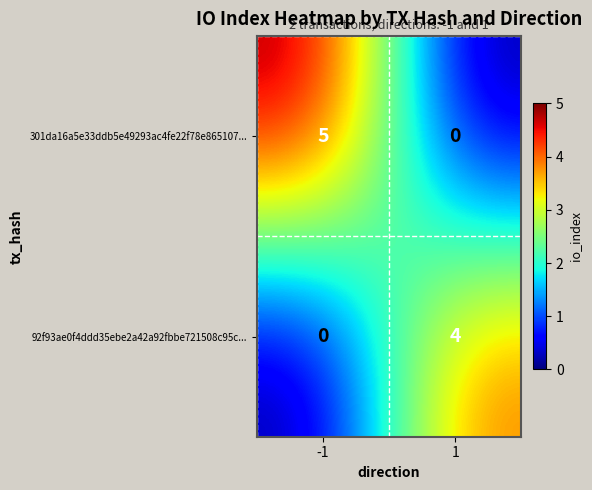

What is the difference between the highest and lowest values at -1?

5